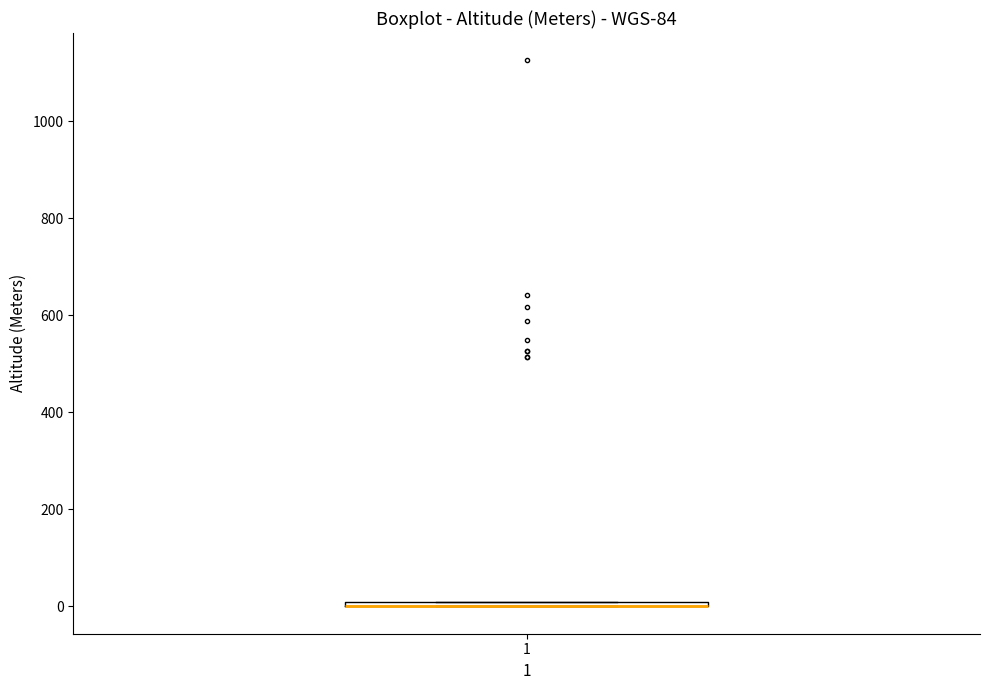

Where is the lower edge of the box at x = 1 on the y-axis? The values are not printed on the chart, so give them approximately, as read against the axis.

0